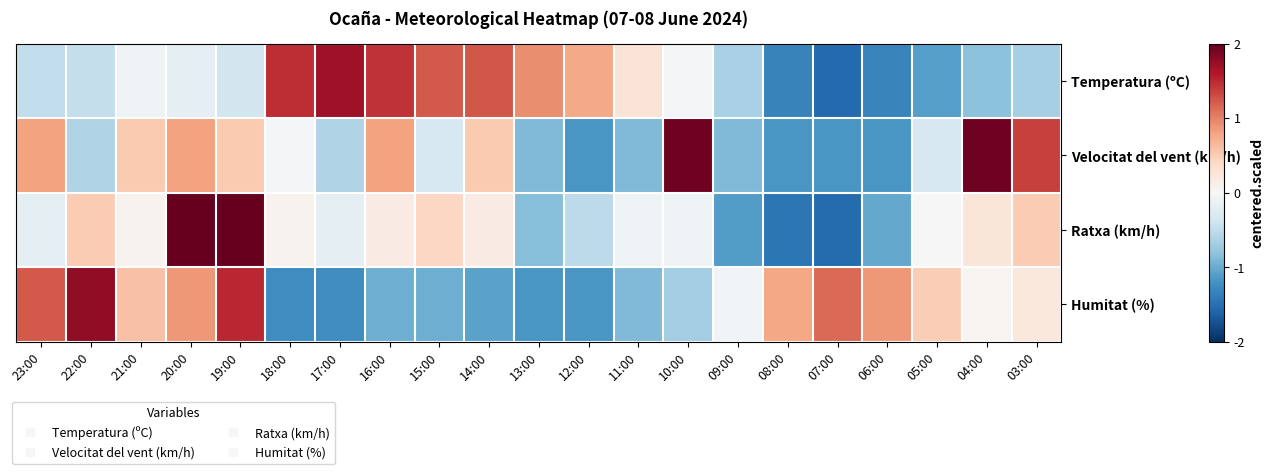

At 08:00, list the series in order from largest to smallest.

Humitat (%), Velocitat del vent (km/h), Temperatura (ºC), Ratxa (km/h)